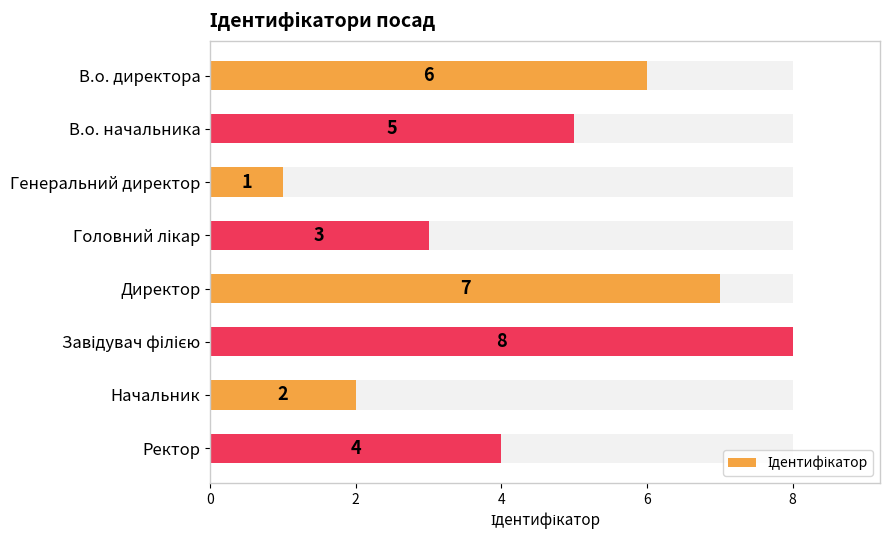

Between В.о. директора and Завідувач філією, which is larger?

Завідувач філією